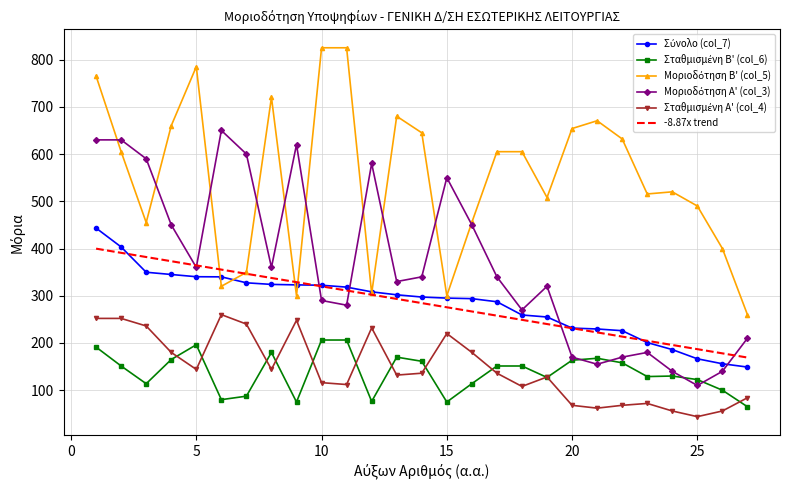

What is the maximum value shown in the chart?

825.0